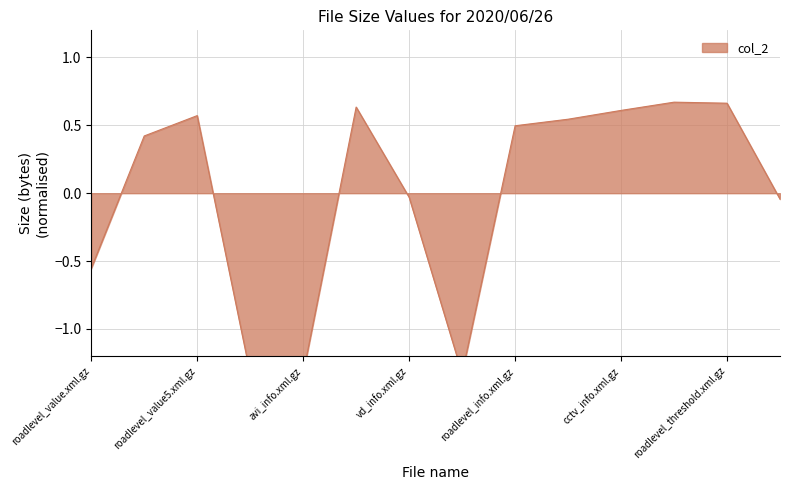

Where is the data nearest to the value 0?

vd_info.xml.gz